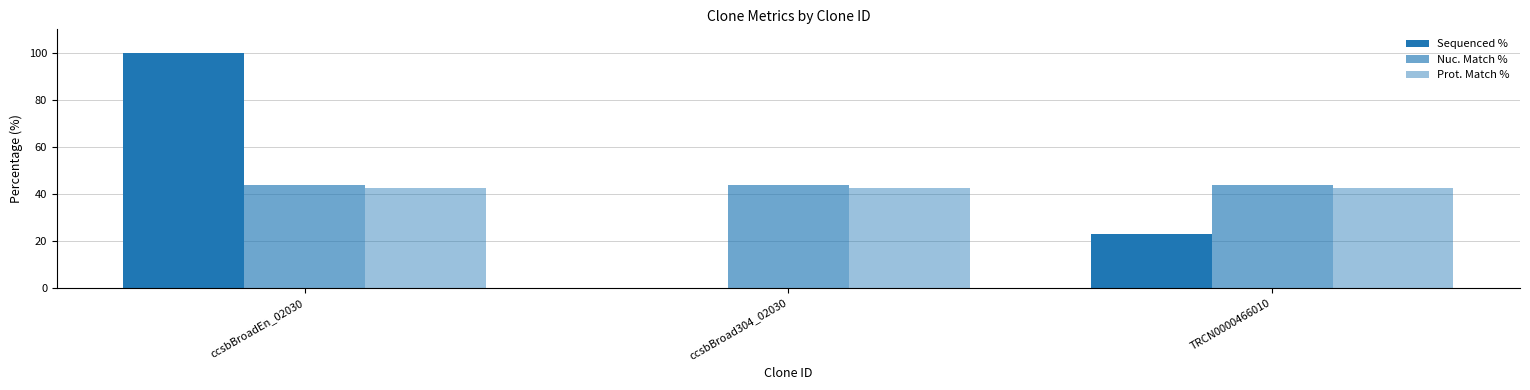

Reading right to left, extract all data points from this chart.

Sequenced %: TRCN0000466010=22.8	ccsbBroad304_02030=0.0	ccsbBroadEn_02030=100.0
Nuc. Match %: TRCN0000466010=43.9	ccsbBroad304_02030=43.9	ccsbBroadEn_02030=43.9
Prot. Match %: TRCN0000466010=42.5	ccsbBroad304_02030=42.5	ccsbBroadEn_02030=42.5